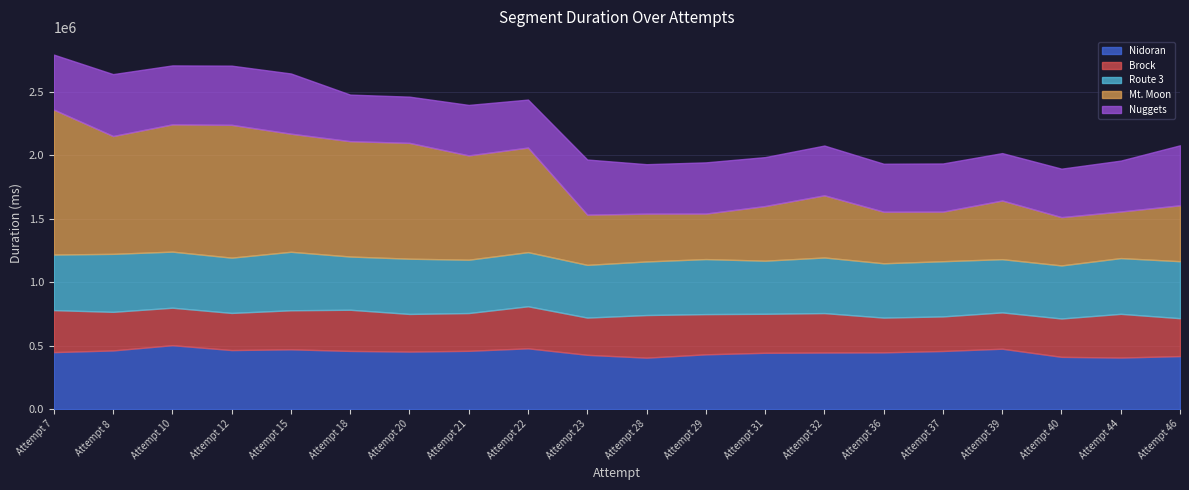

The value of Brock at Attempt 28 is 335909. True or false?

True